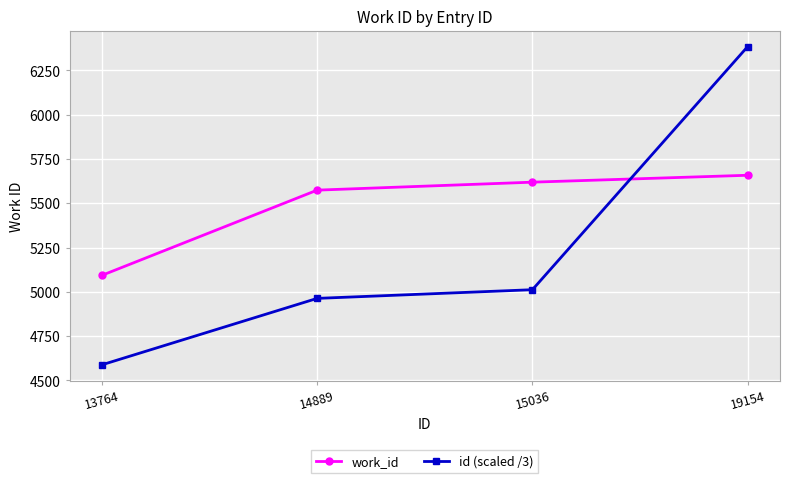

After their last crossing, which series has the higher values: work_id or id (scaled /3)?

id (scaled /3)